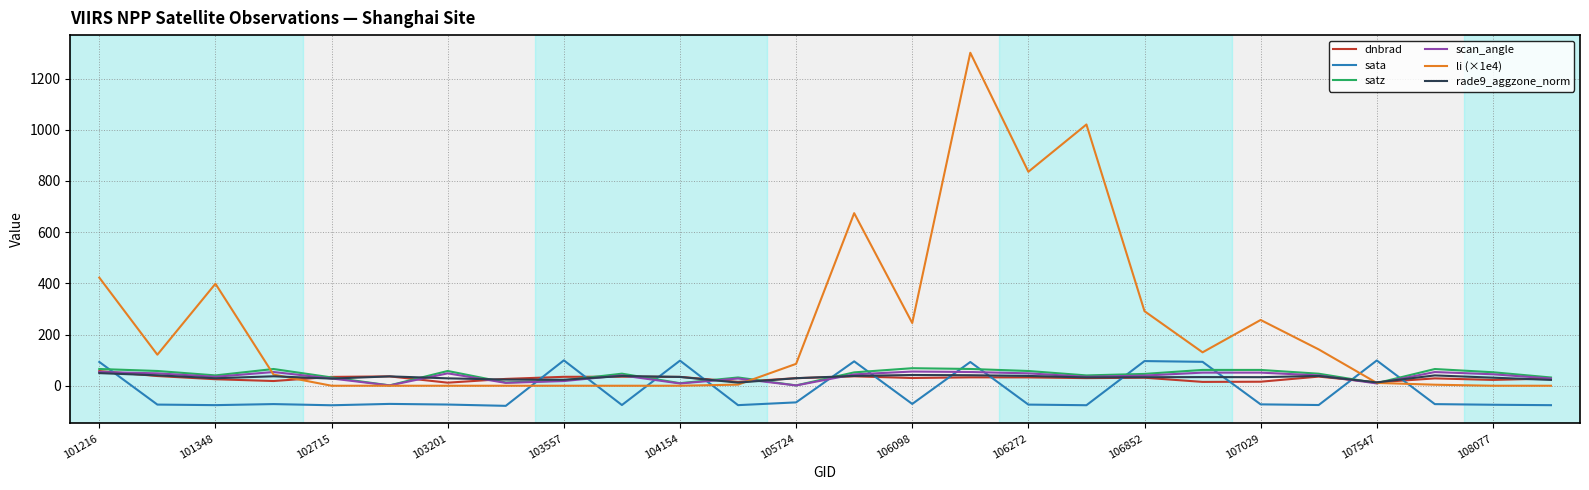

Which series has the largest range (max minus min)?

li (×1e4)